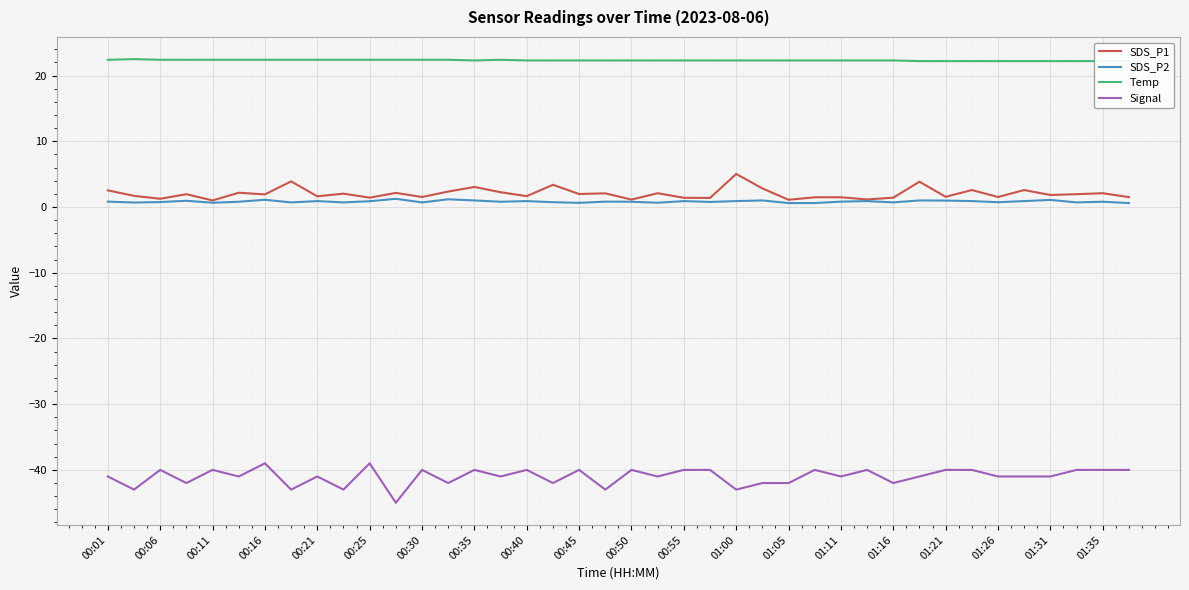

What is the average value of the SDS_P1 series?

2.0